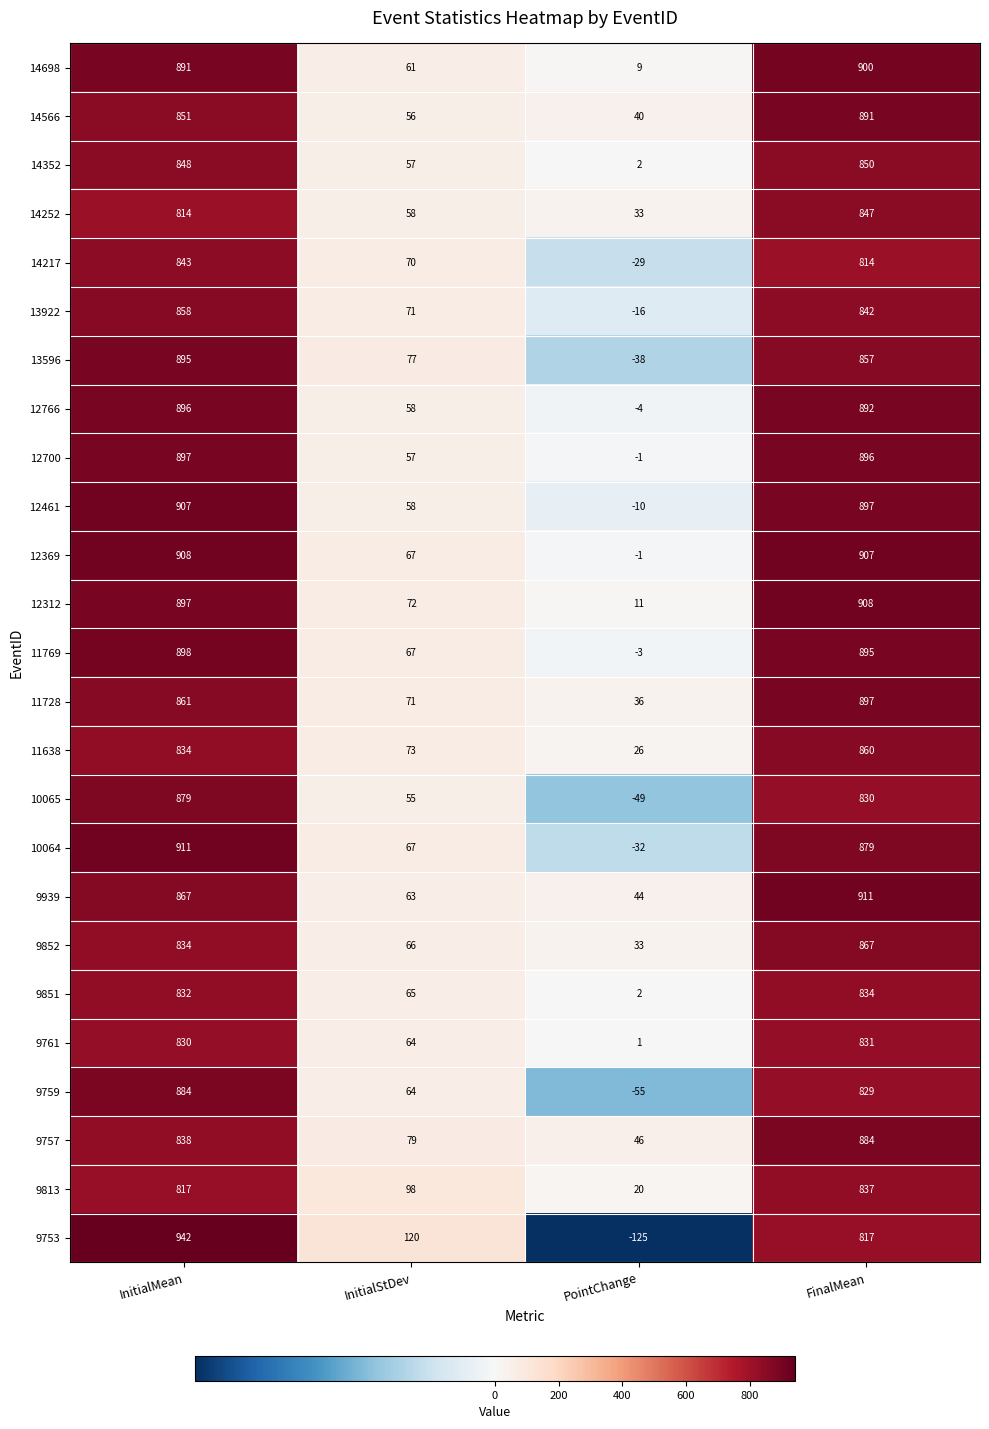

Which series has the widest spread of values?

9753